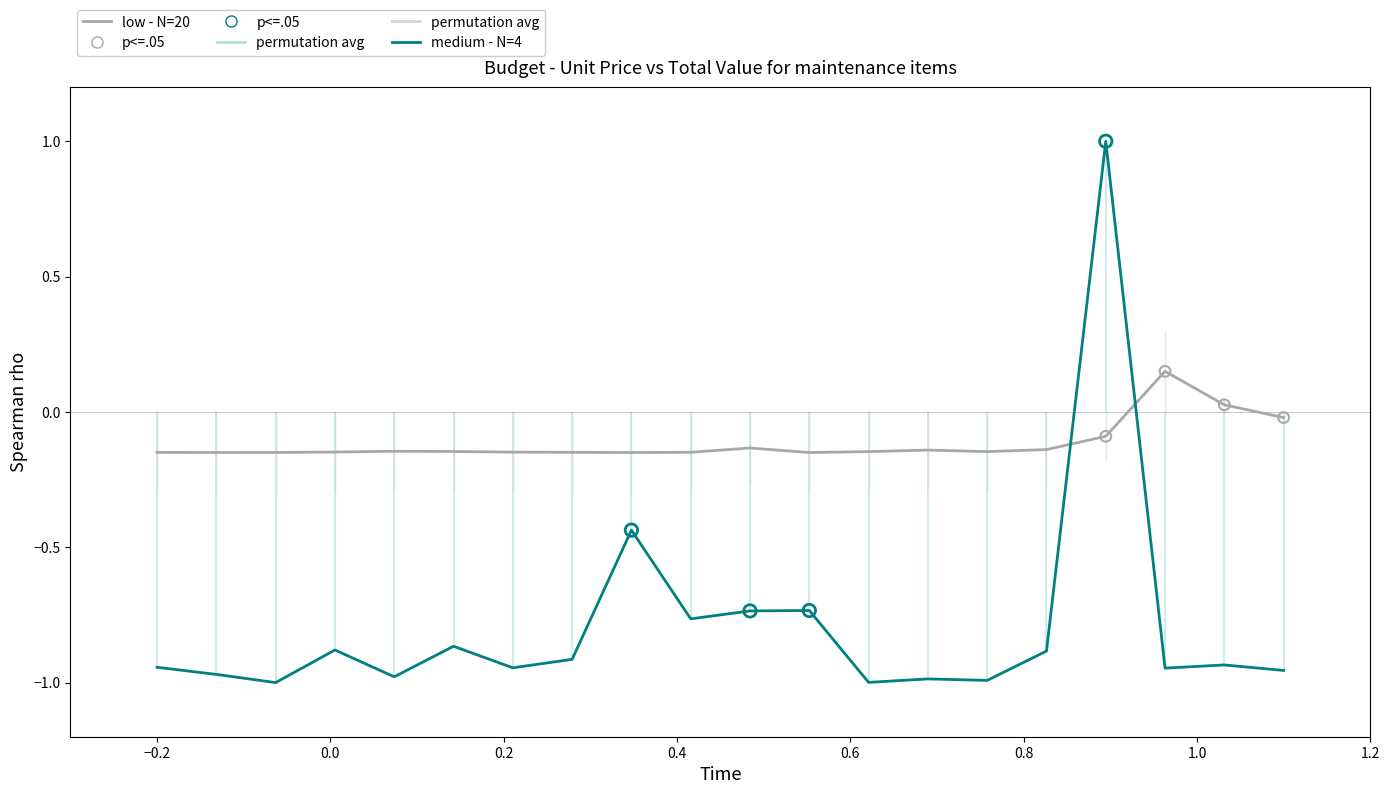

Which series contains the highest Y value?

VR. TOTAL (medium - N=4)